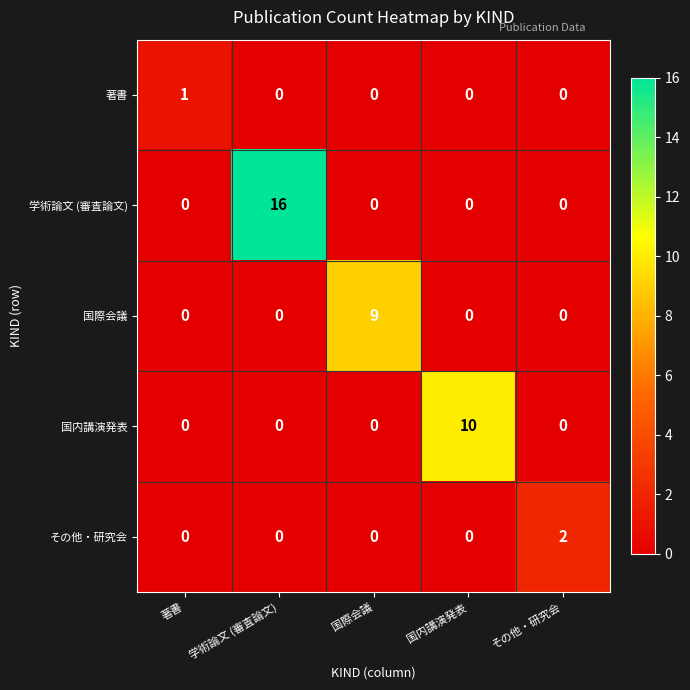

Rank the series by their maximum value, from lowest to highest.

著書, その他・研究会, 国際会議, 国内講演発表, 学術論文 (審査論文)